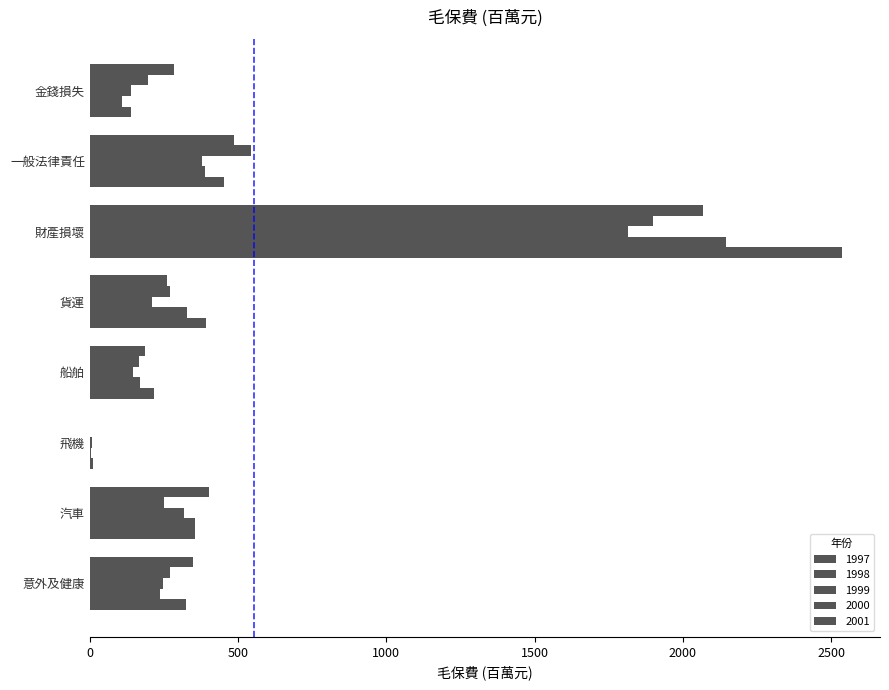

How many values in the 1999 series exceed 246?

4